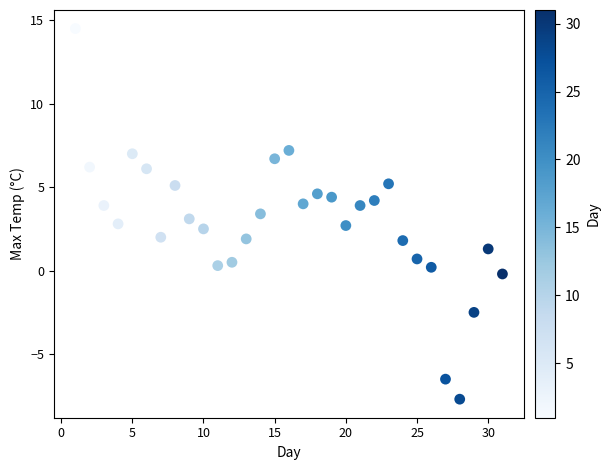

What is the range of X values (max minus min)?

30.0